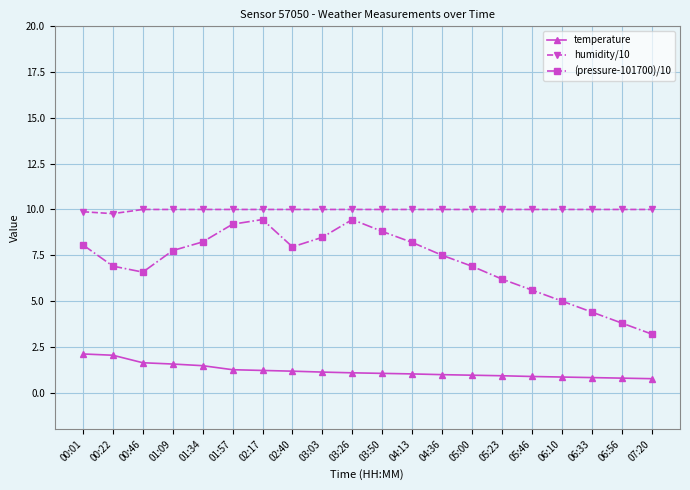

Rank the series by their maximum value, from highest to lowest.

humidity/10, (pressure-101700)/10, temperature